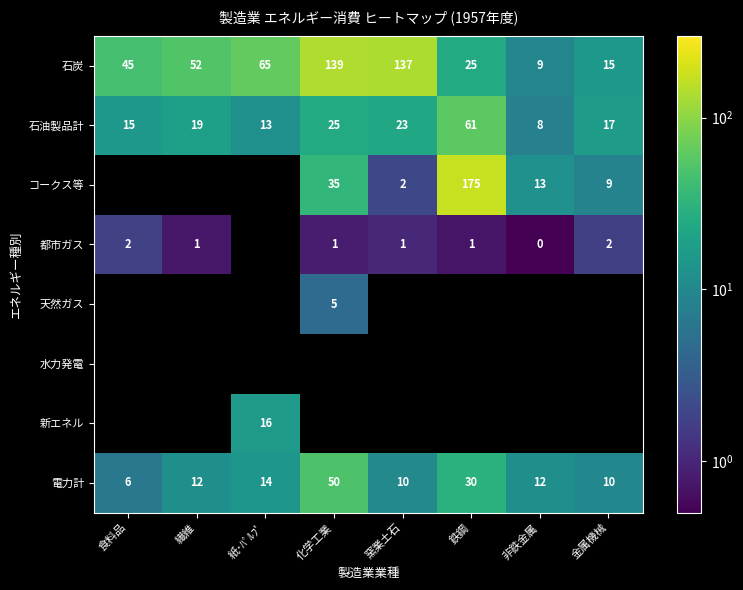

Is the value of 都市ガス at 繊維 greater than the value of 石炭 at 金属機械?

No